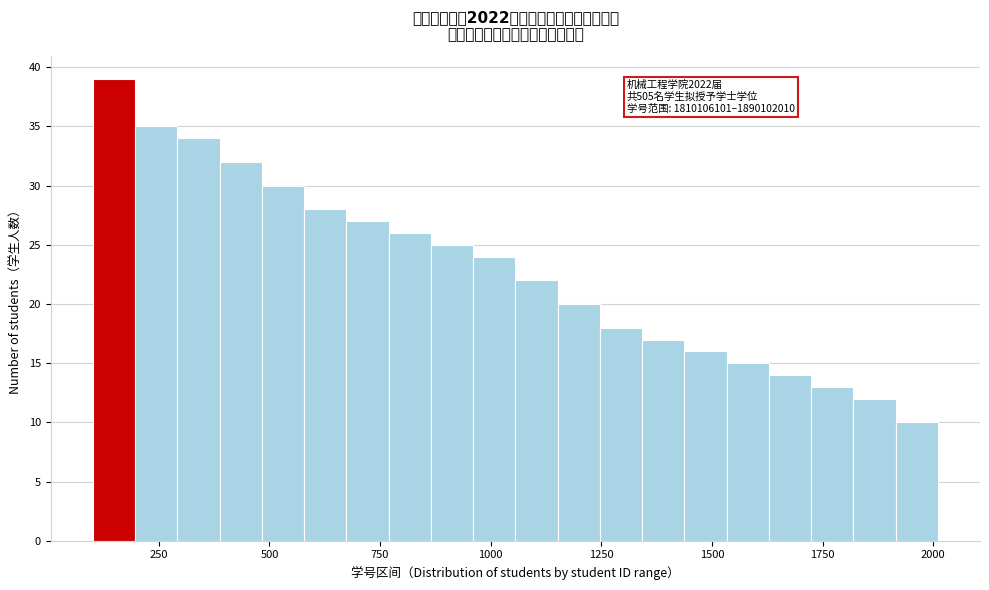

Read against the x-axis, roughly where is the centre of the tallest bar?

150